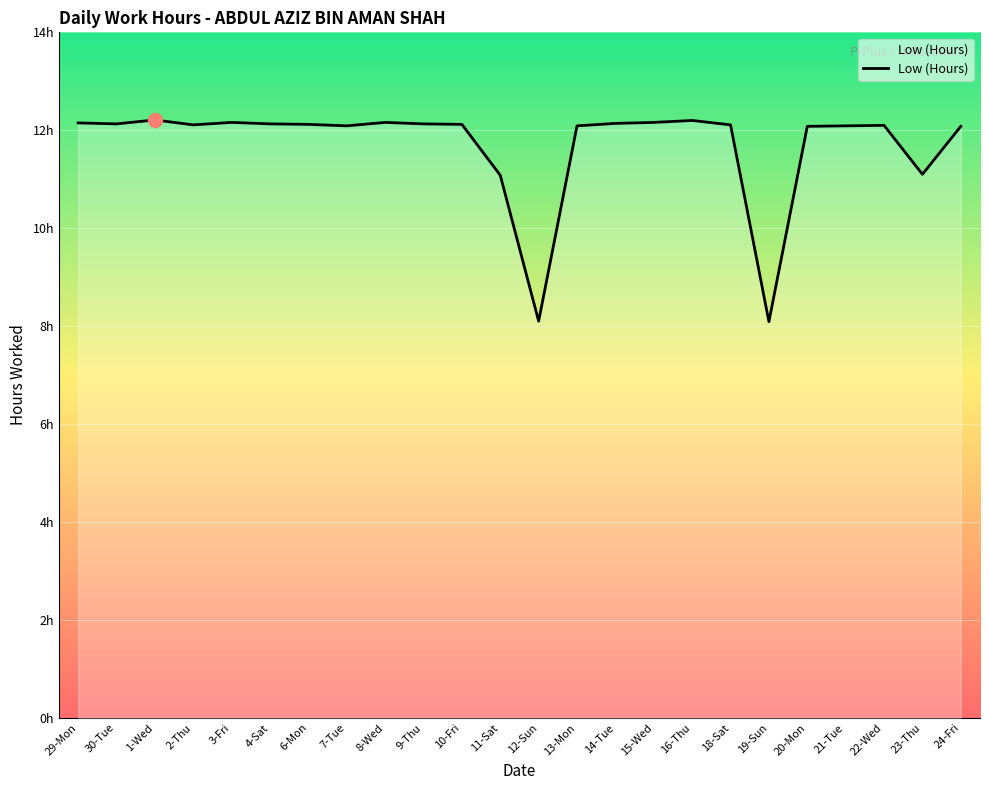

Is this an area chart (filled region under the line)?

Yes